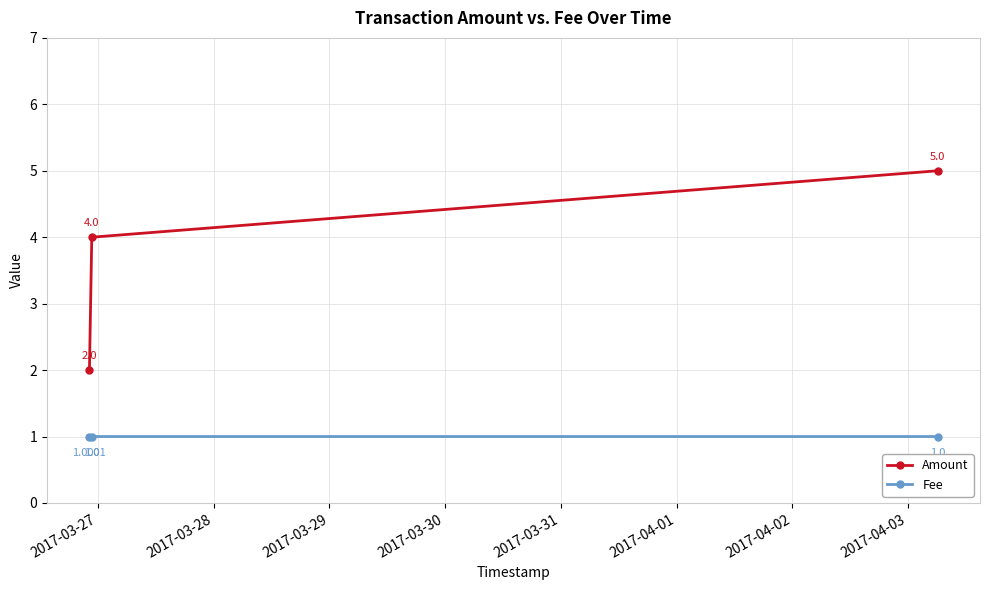

Which series has the largest range (max minus min)?

Amount